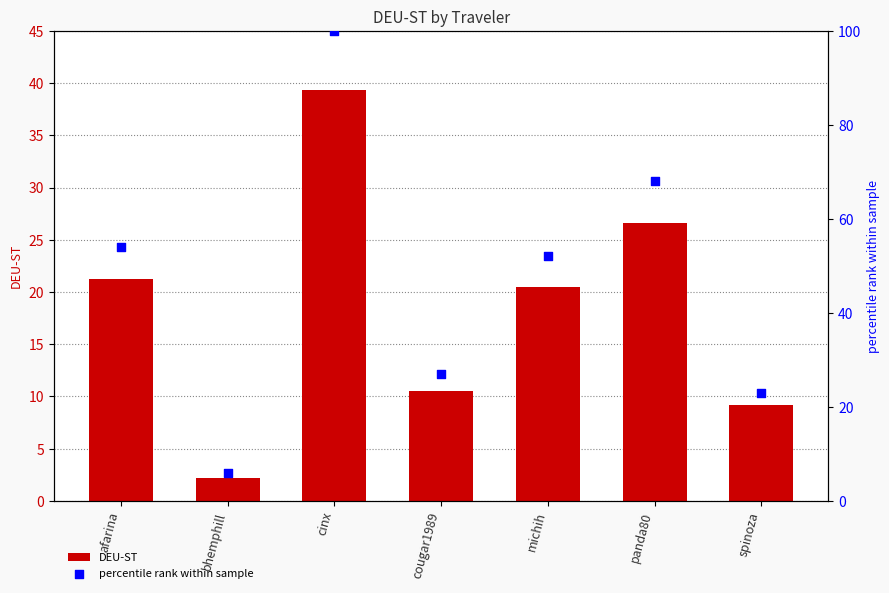

What are all the series names shown in the legend?

DEU-ST, percentile rank within sample